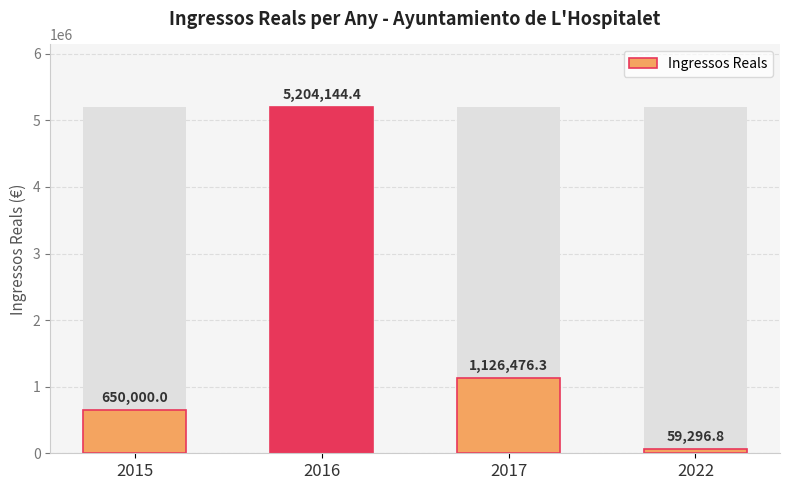

What is the difference between the maximum and minimum values?

5144847.6